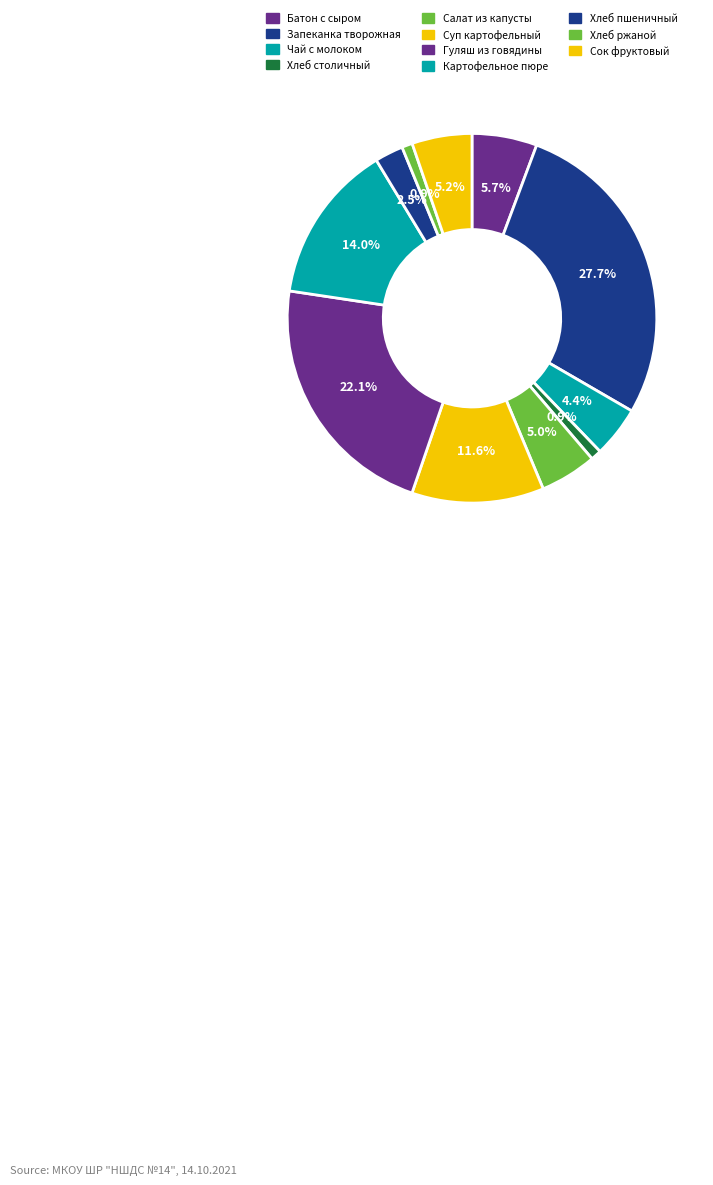

Count the number of slices in the pie.

11